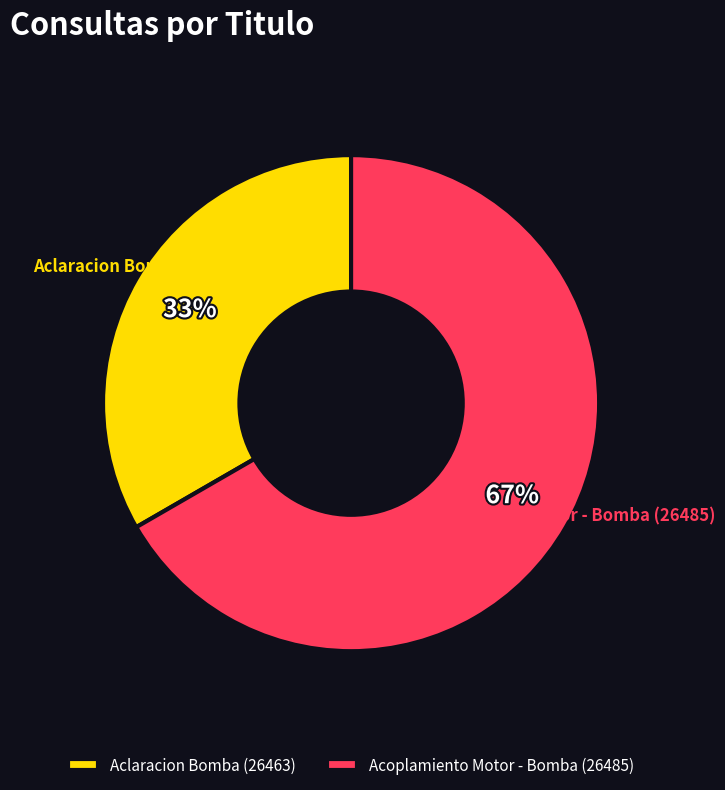

Is it true that Aclaracion Bomba (26463) is 33% of the pie?

True